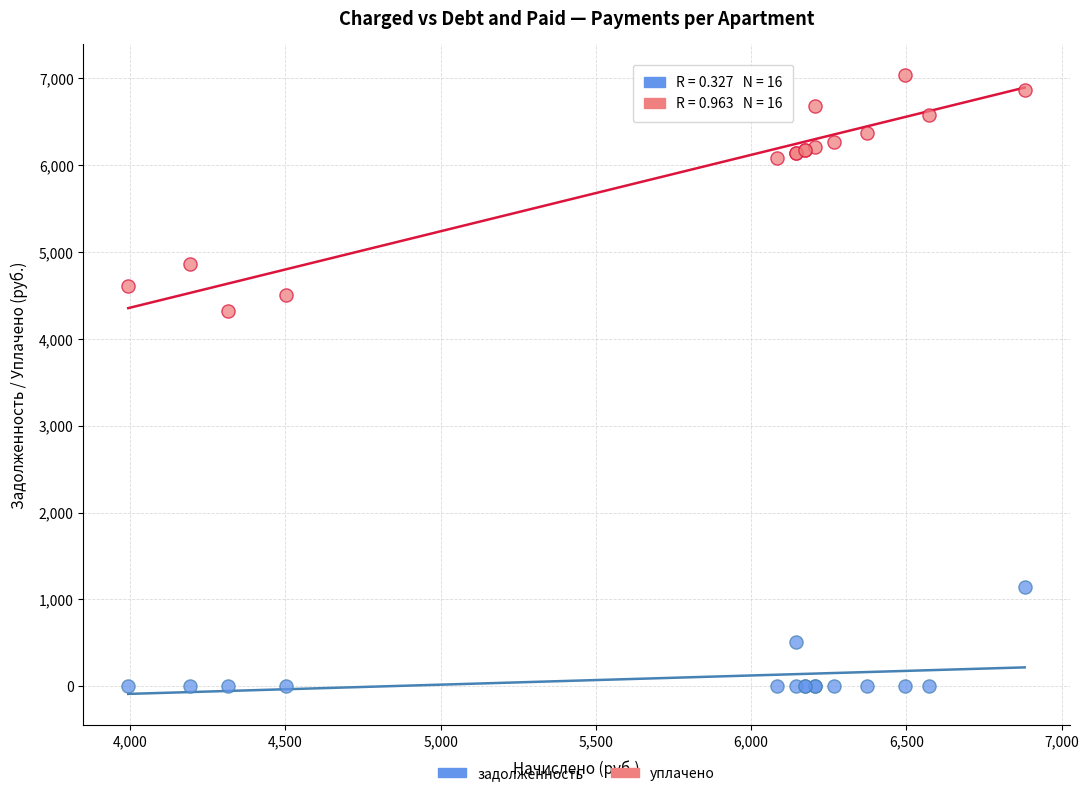

Across all series, what Y value is closest to 3519?

4316.2